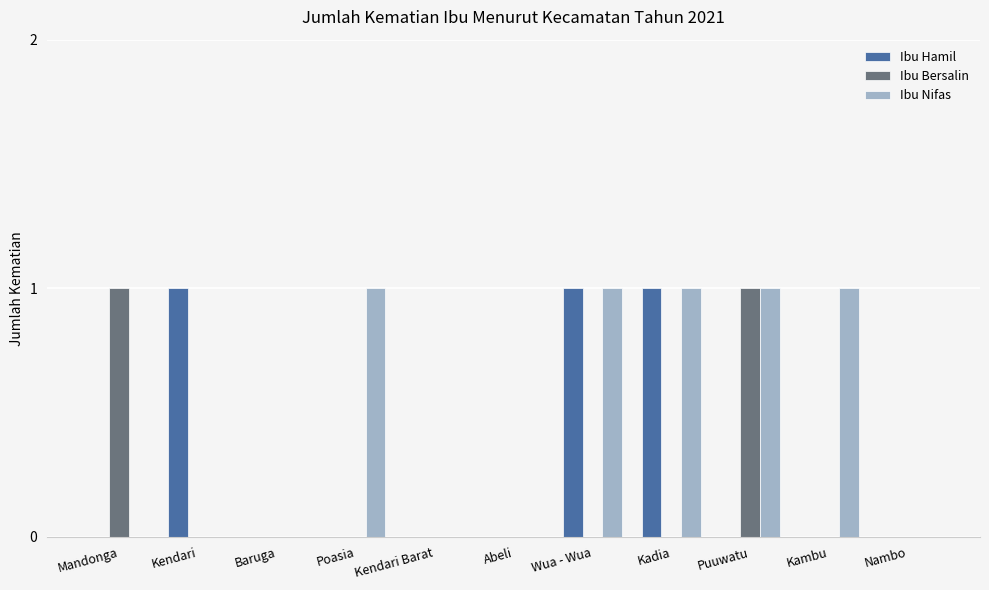

The value of Ibu Hamil at Kendari is 2. True or false?

False